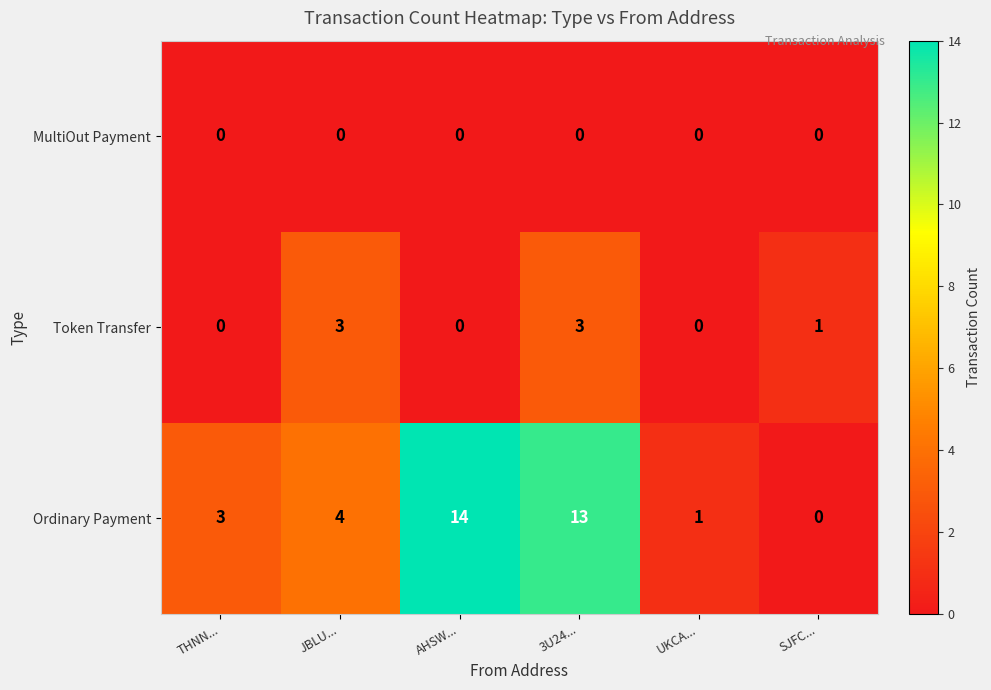

What is the greatest value displayed?

14